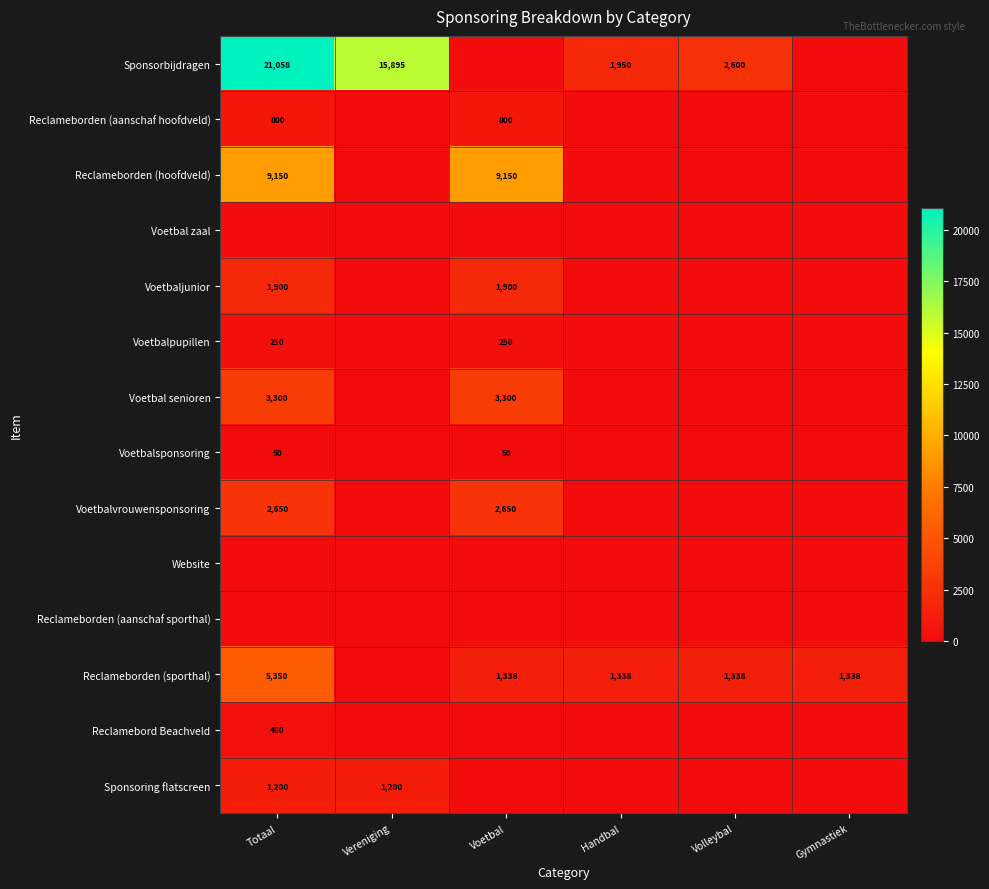

Between Handbal and Gymnastiek, which is larger?

Handbal